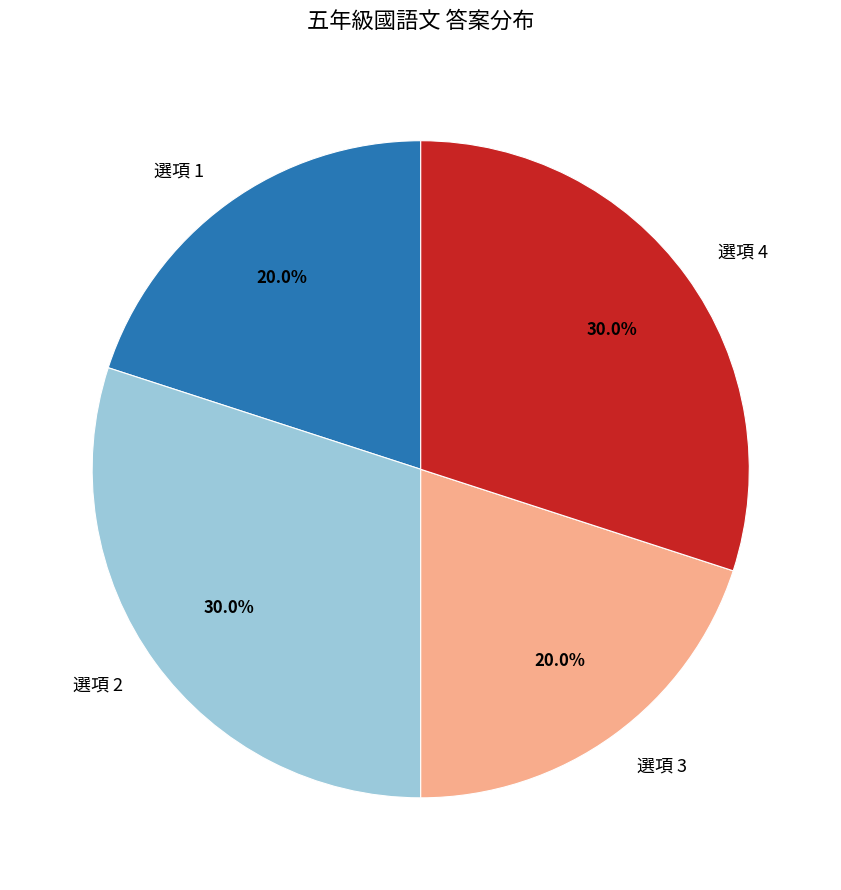

Approximately how many times larger is the value at 選項 1 compared to 選項 3?

1.0